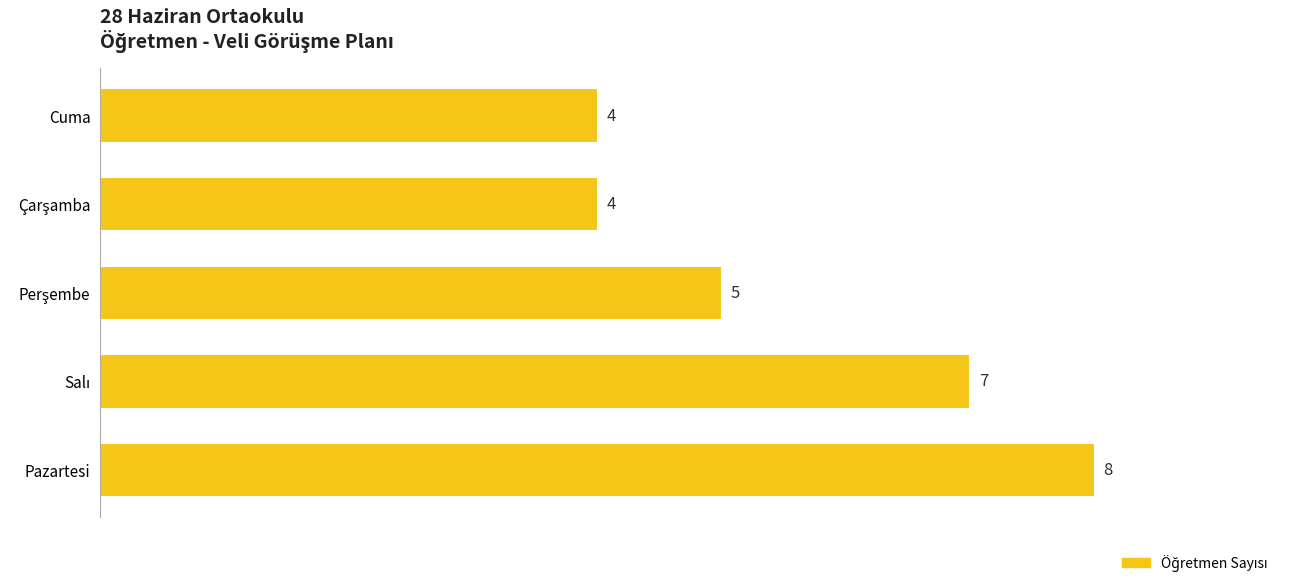

Reading bottom to top, extract all data points from this chart.

8	7	5	4	4